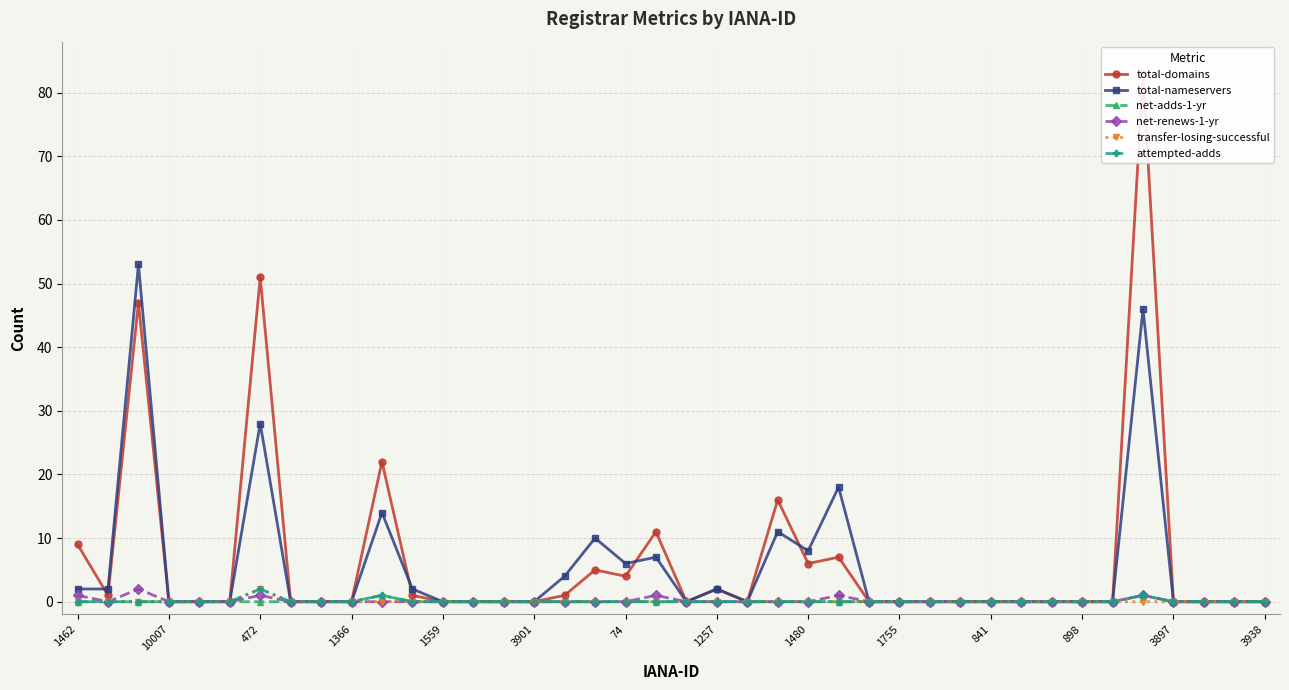

True or false: net-renews-1-yr has more than 0 interior local peaks.

True